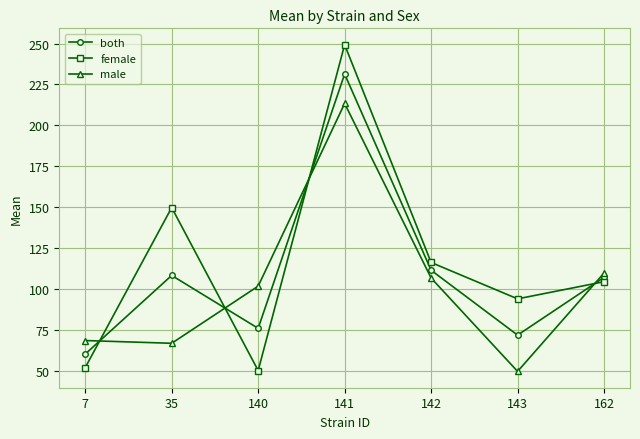

At 140, list the series in order from largest to smallest.

male, both, female